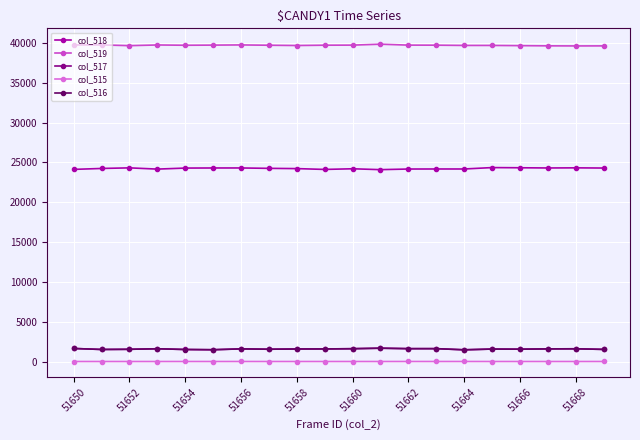

True or false: col_519 and col_516 cross at least once.

False